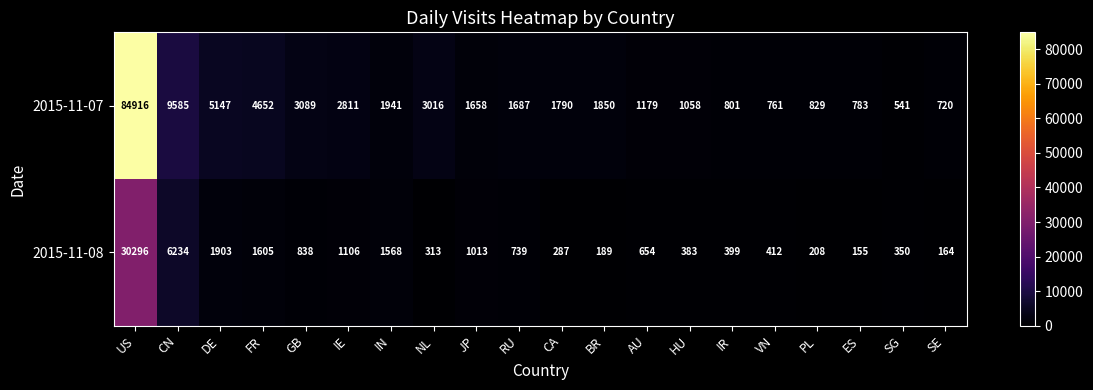

What is the difference between the highest and lowest values at JP?

645